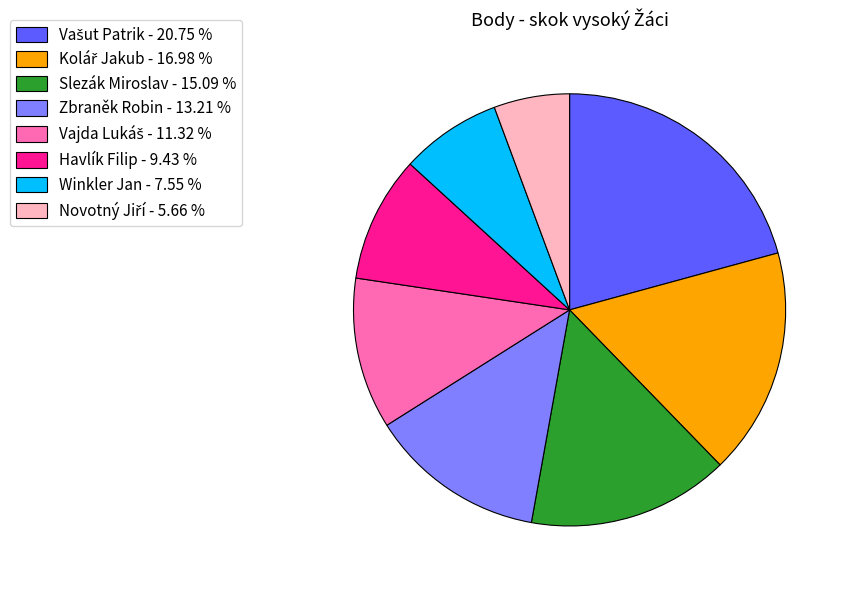

Is Havlík Filip the majority of the pie?

No